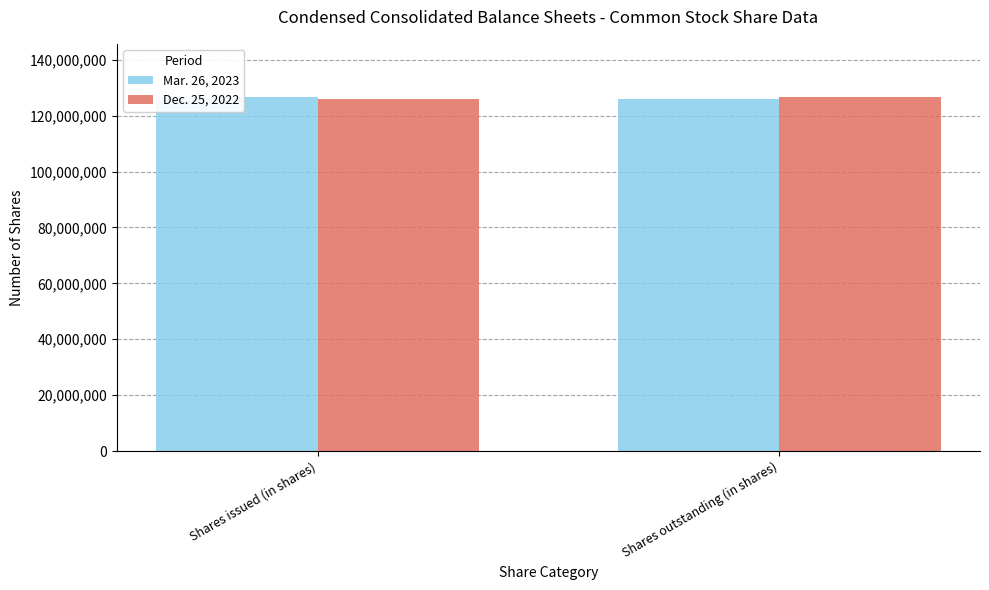

Rank the categories by Dec. 25, 2022 value from highest to lowest.

Shares outstanding (in shares), Shares issued (in shares)